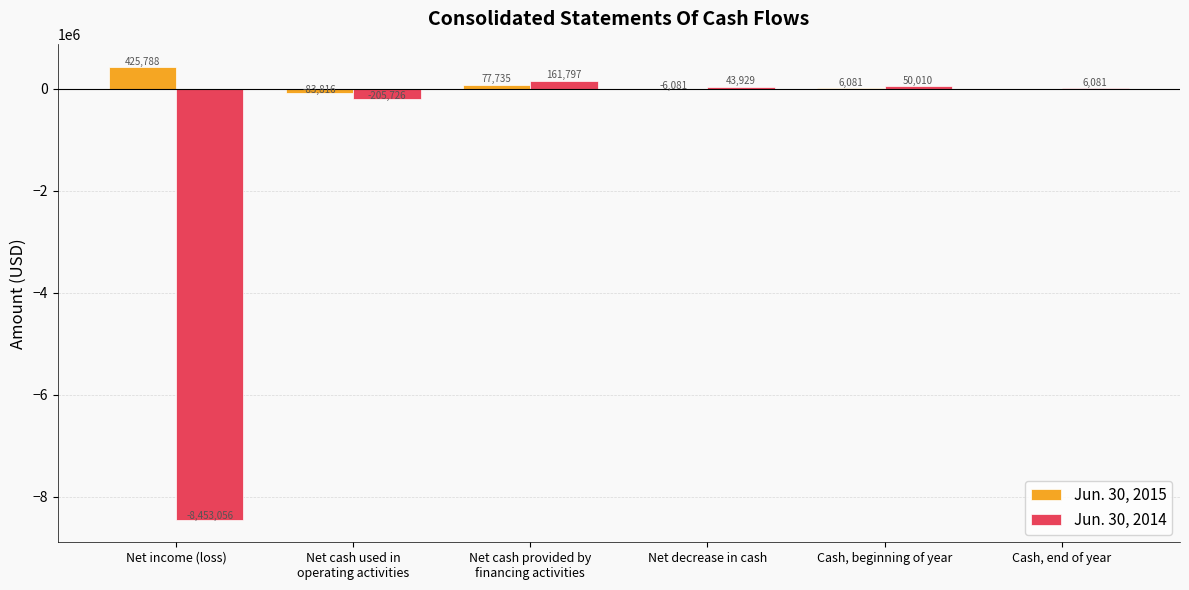

What is the greatest value displayed?

425788